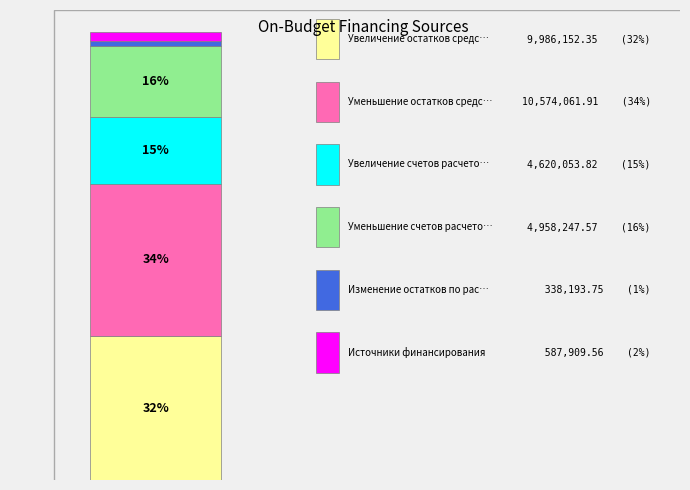

Are the bars horizontal?

No